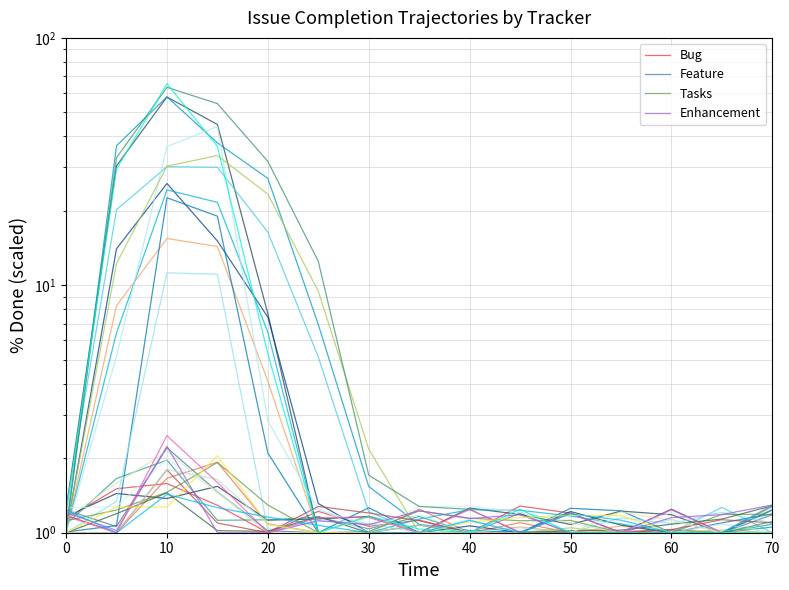

Which series has the largest range (max minus min)?

Enhancement